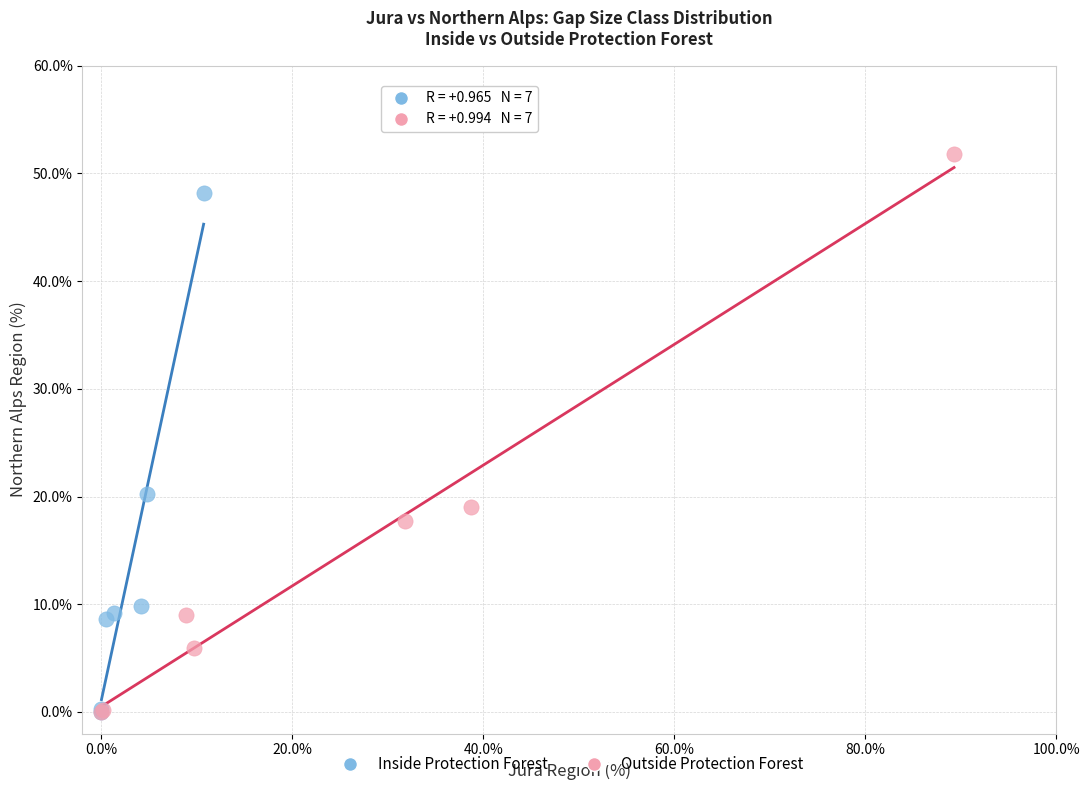

Which series has the largest Y range (max minus min)?

Outside Protection Forest